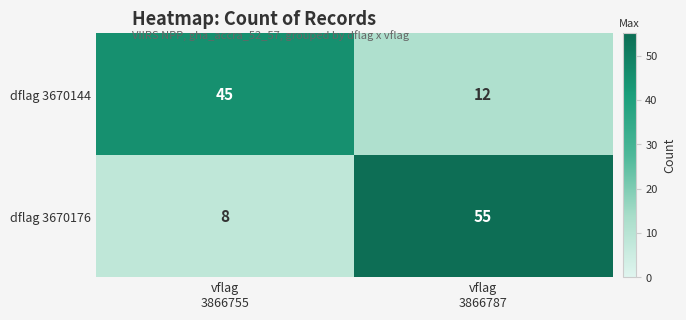

What is the difference between the maximum and minimum values in the dflag 3670176 series?

47